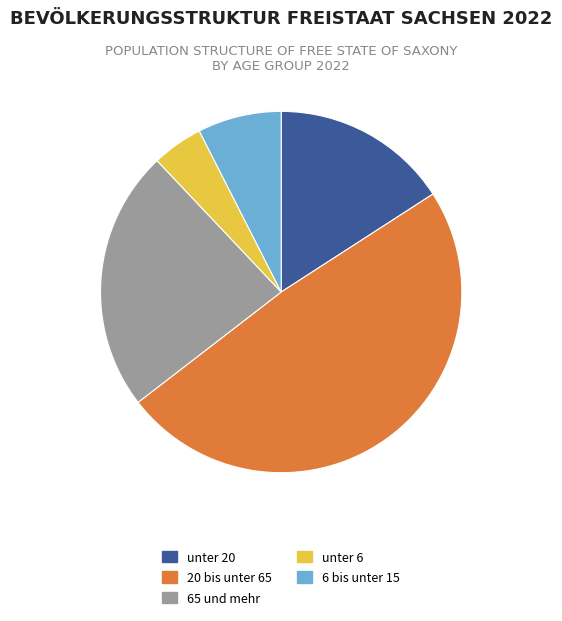

Approximately how many times larger is the value at unter 6 compared to unter 20?

0.3